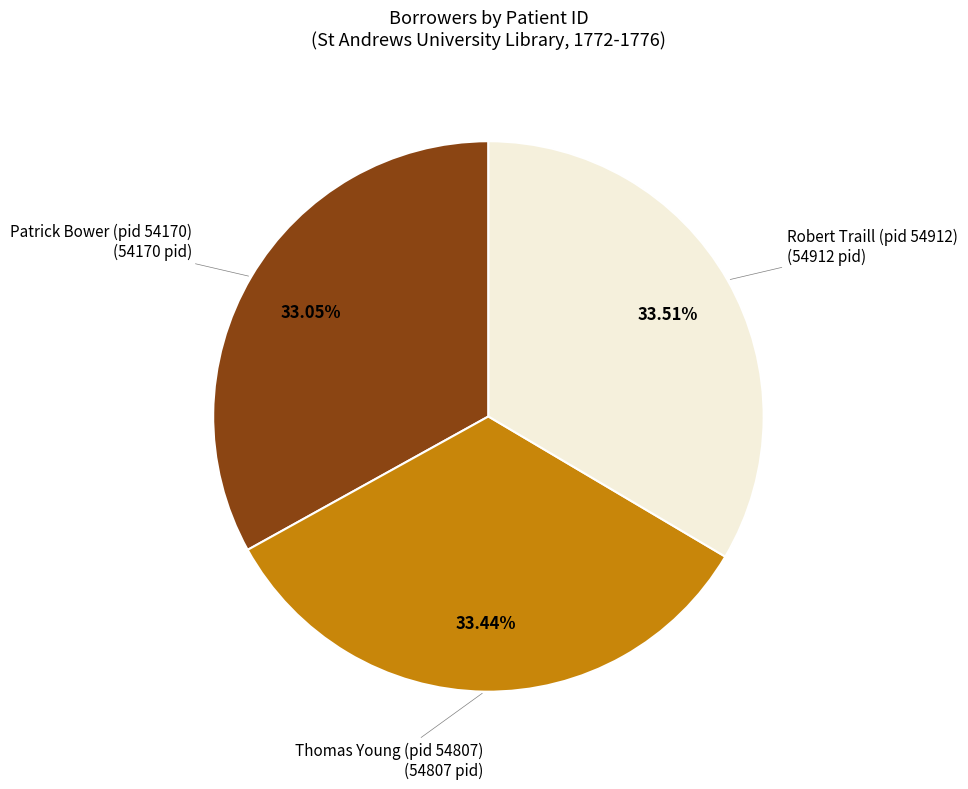

Count the number of slices in the pie.

3